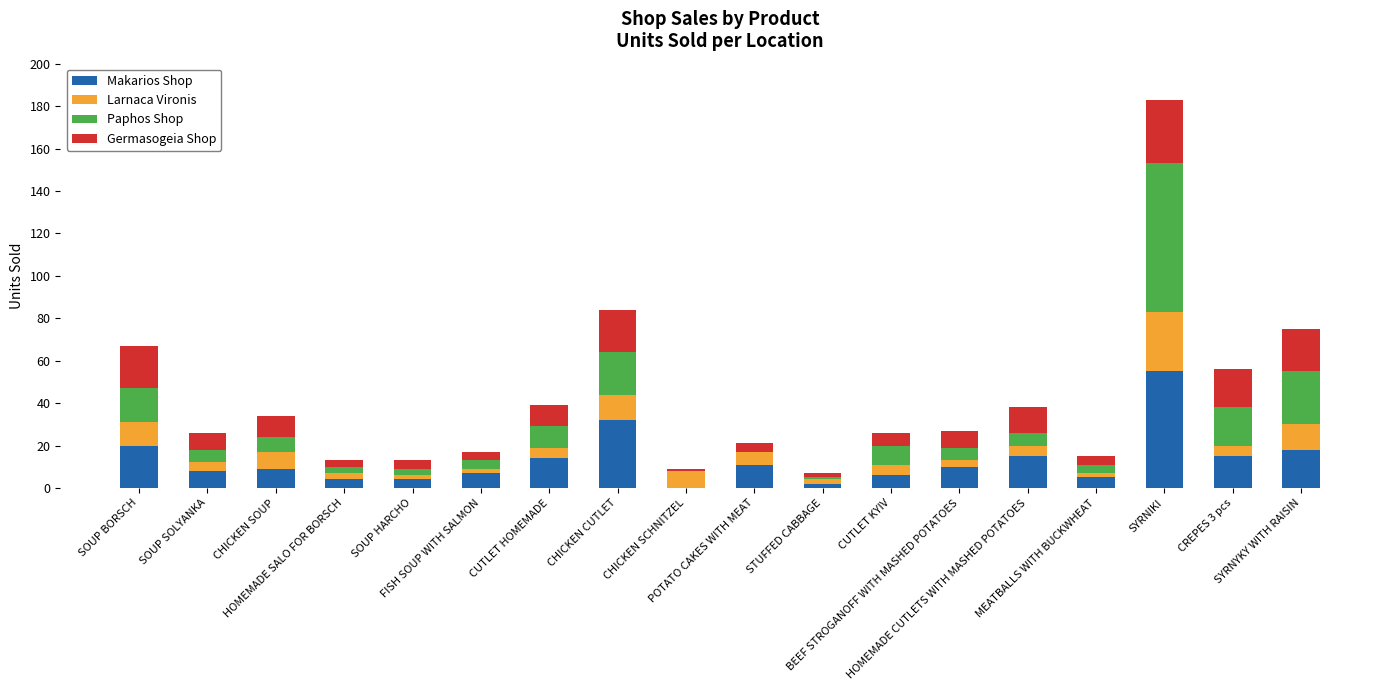

Are the bars grouped side by side (vs. stacked)?

No